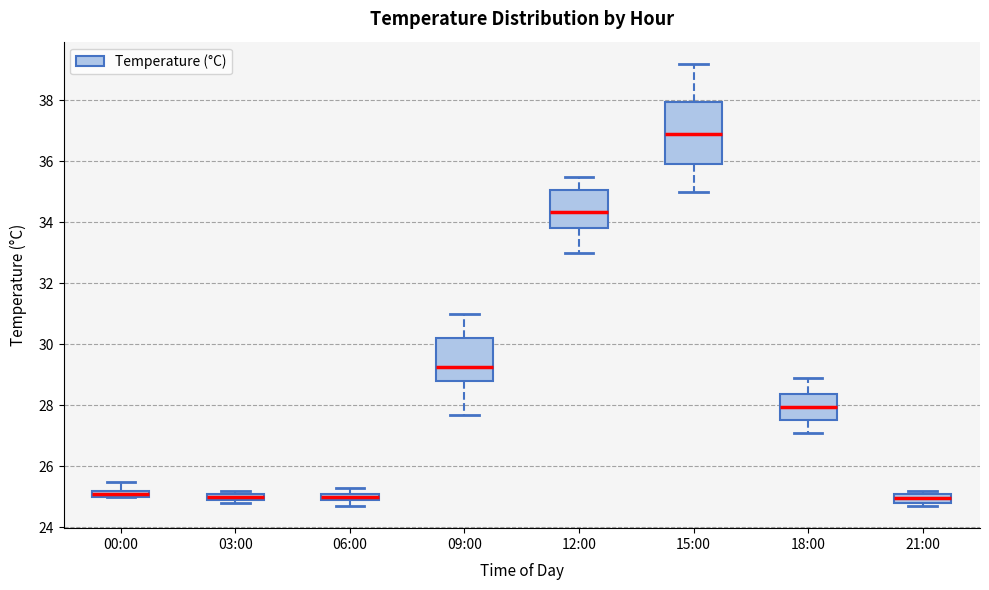

Which box has the highest median line?

15:00